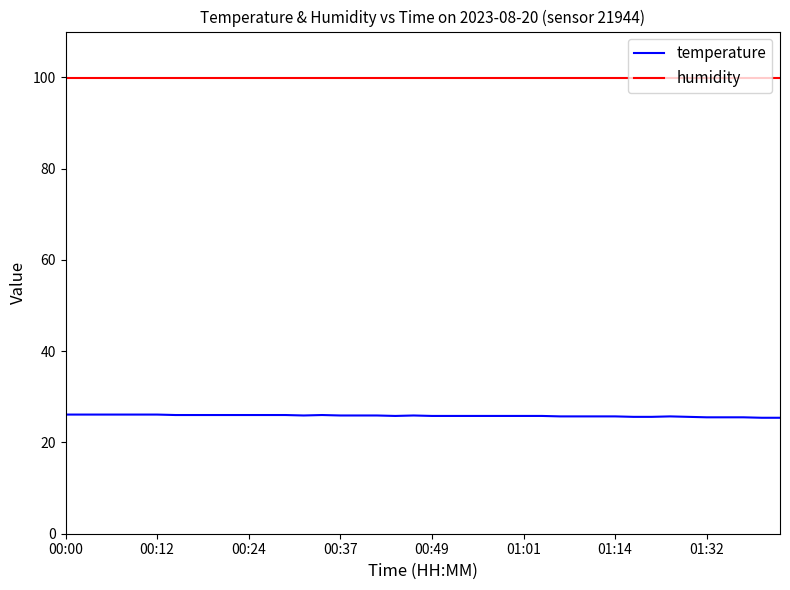

True or false: temperature and humidity intersect in this chart.

False